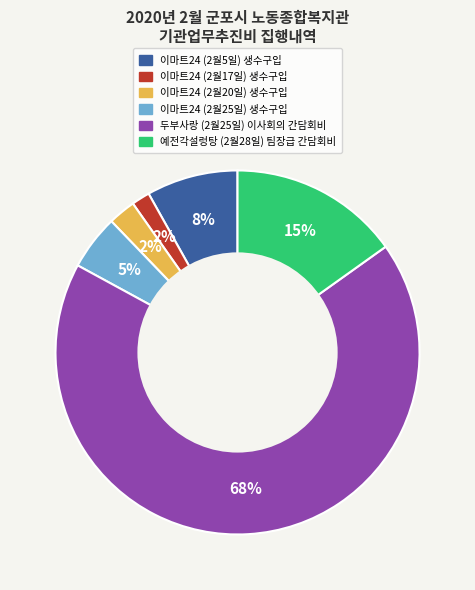

To the nearest percent, what is the average slice percentage?

17%